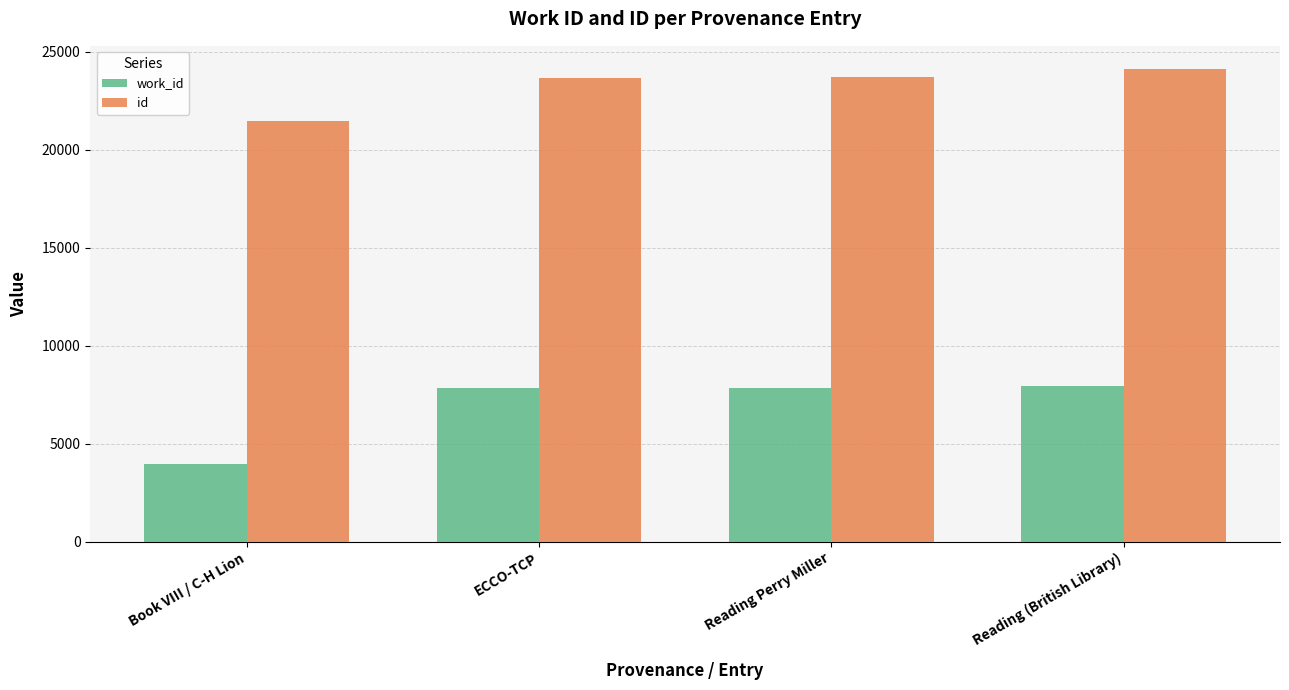

What is the difference between the maximum and second lowest values in the id series?

425